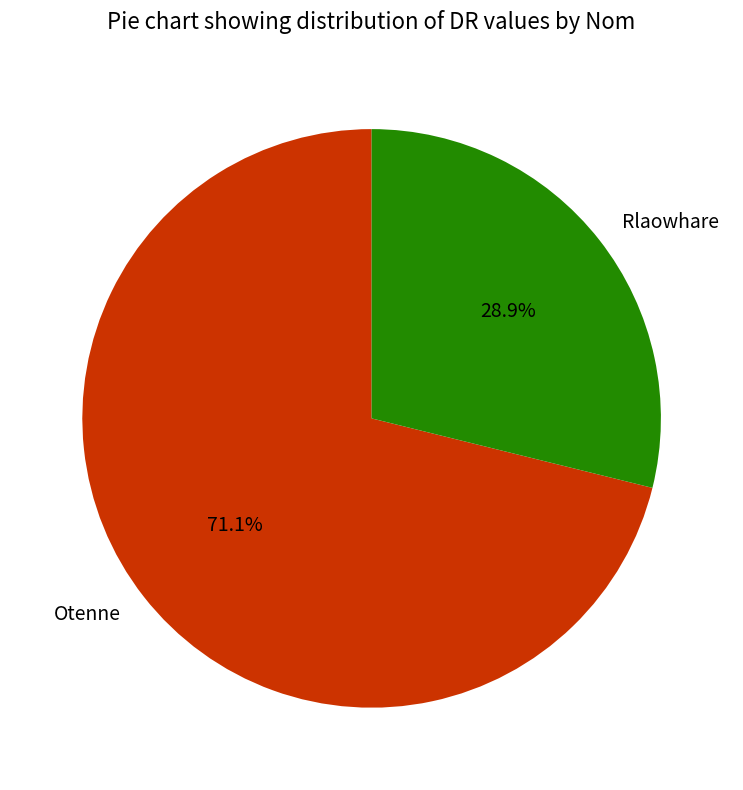

The Rlaowhare slice represents 29% of the pie. True or false?

True